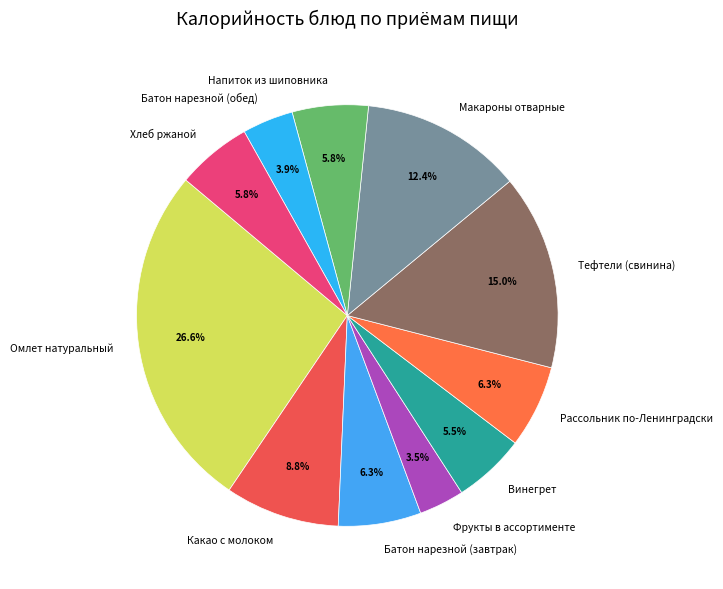

To the nearest percent, what percentage of the pie is Напиток из шиповника?

6%